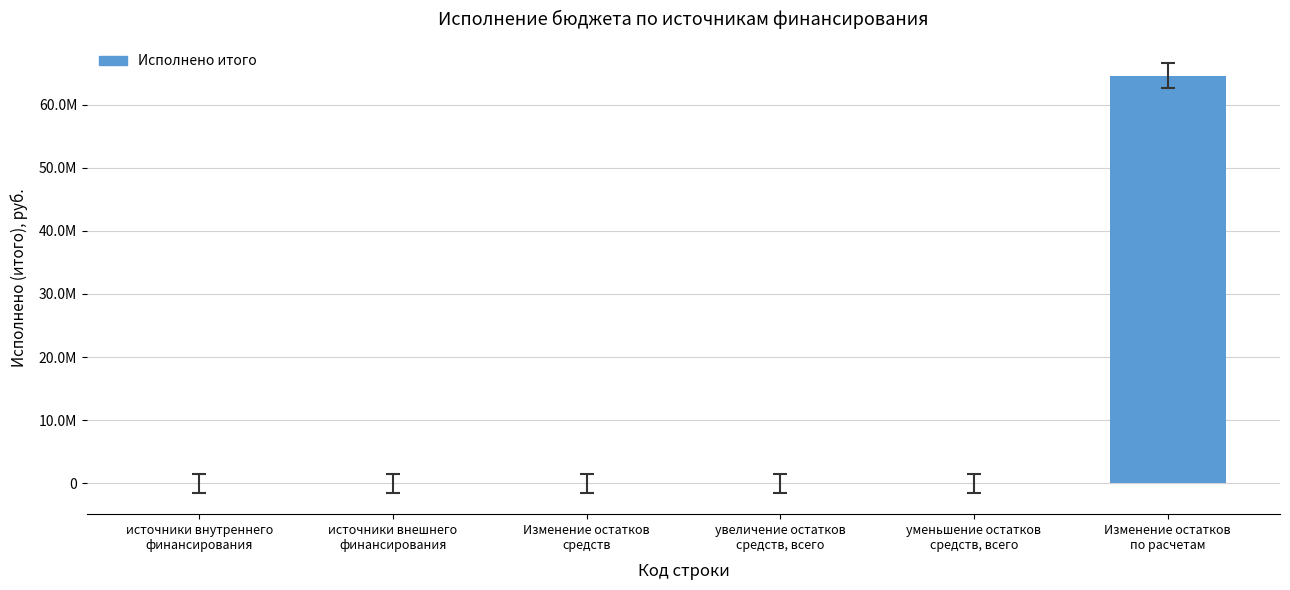

Is it true that the value at источники внешнего
финансирования is -28275674.4?

False